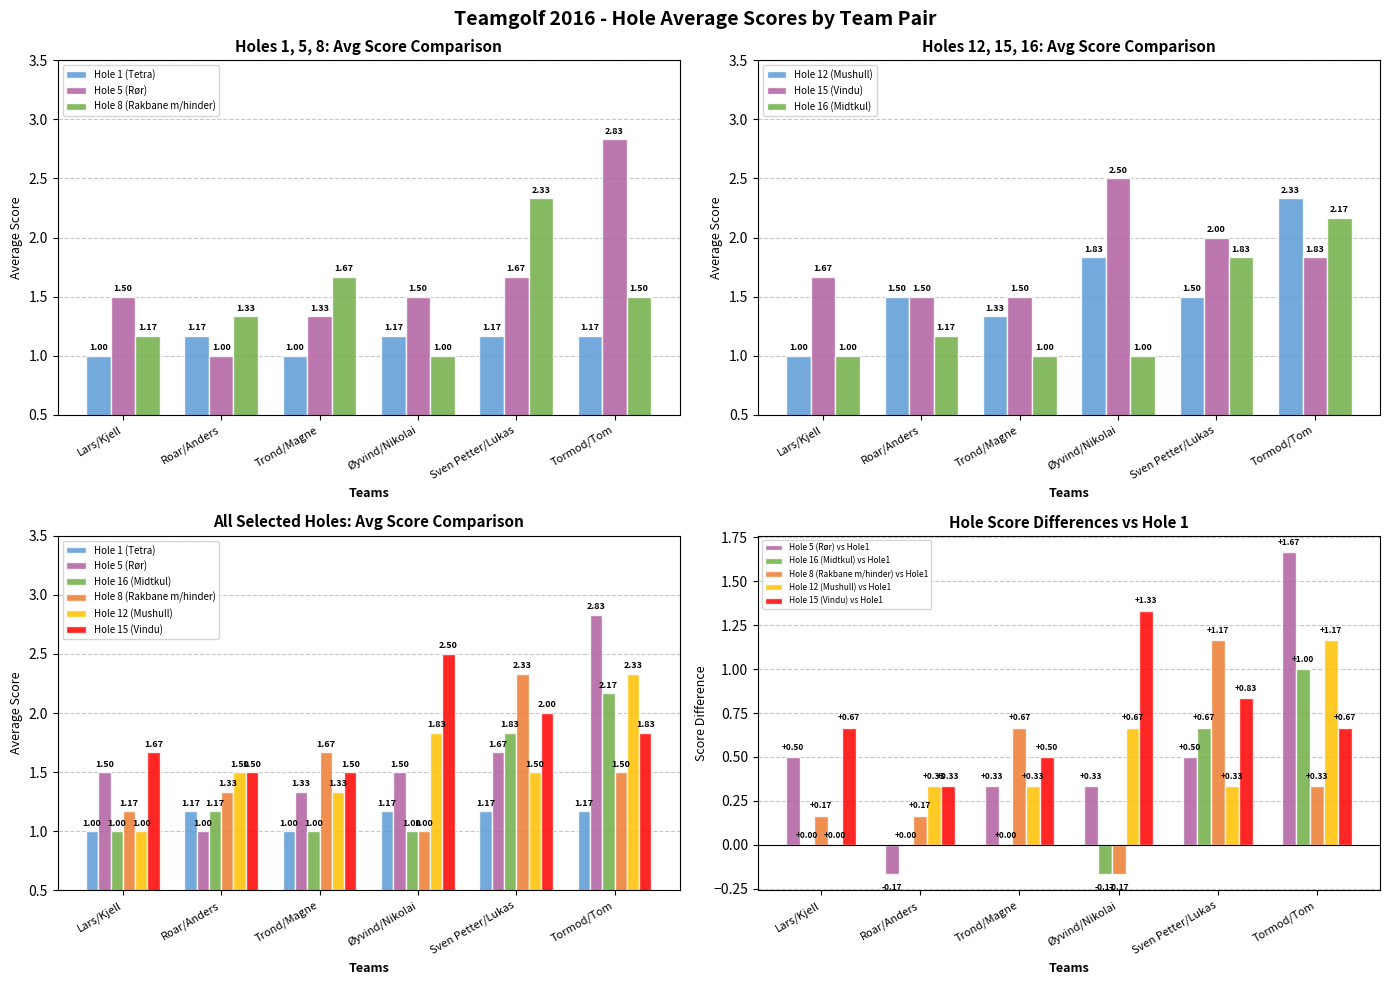

What is the value of the Hole 8 (Rakbane m/hinder) bar at the 6th from the left?

1.5